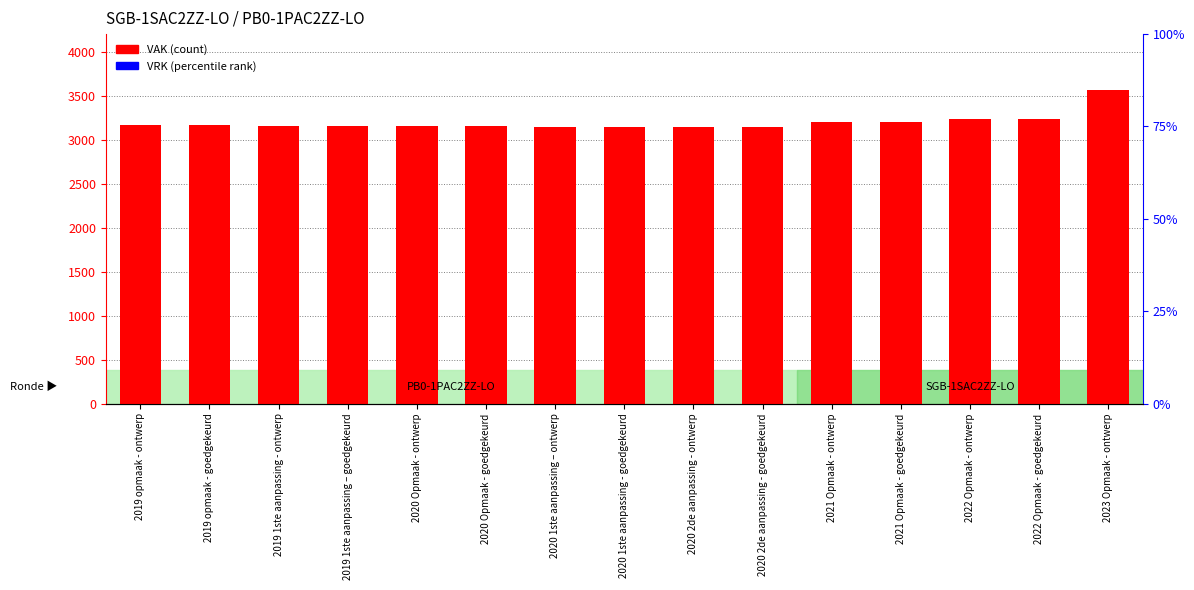

What is the total value across all series at 2020 1ste aanpassing - goedgekeurd?

3139